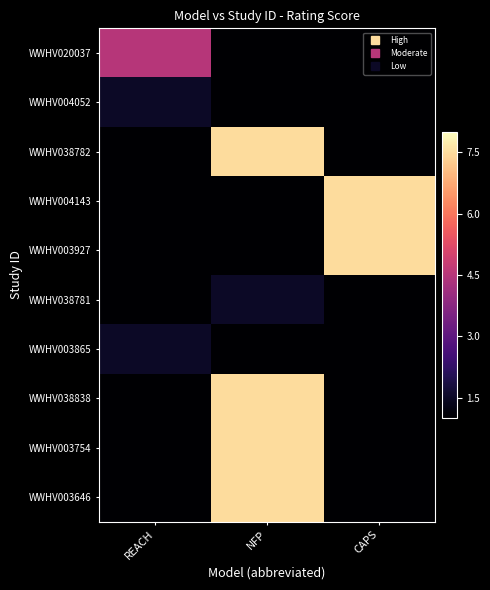

What is the total value across all series at CAPS?

15.0